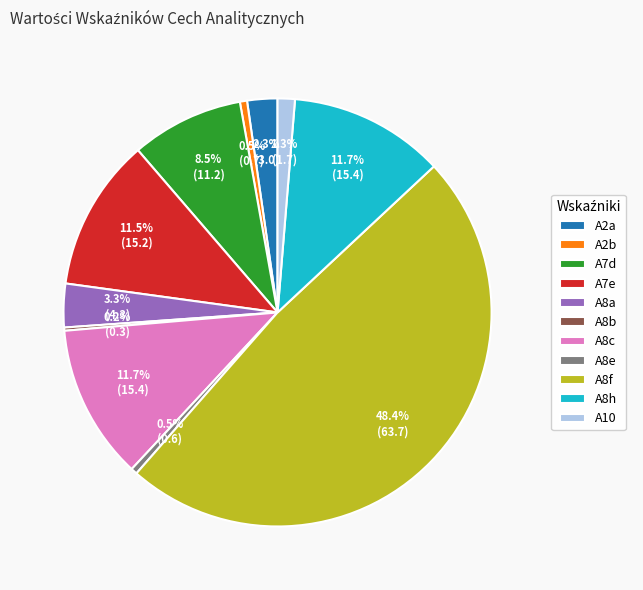

To the nearest percent, what is the combined percentage of A8f and A8h?

60%